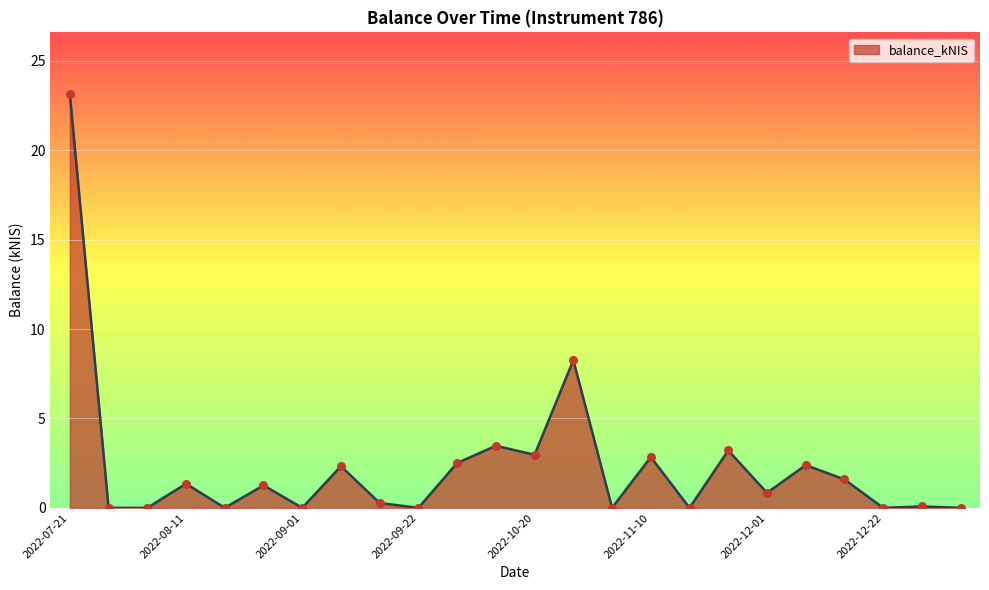

What is the difference between the maximum and minimum values?

23.1